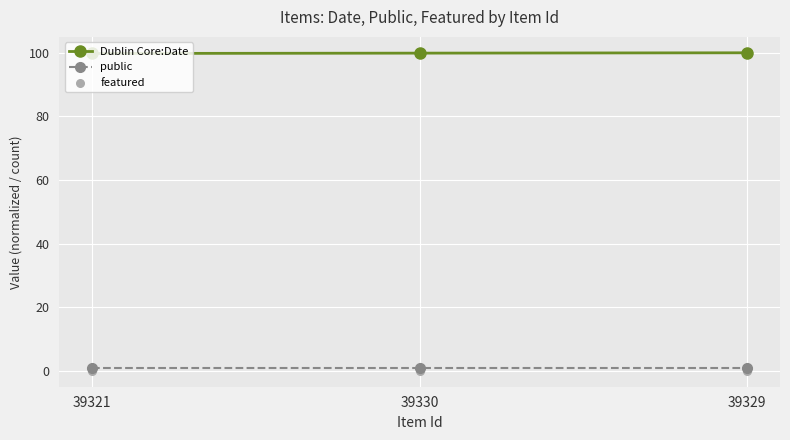

What is the total value across all series at 39329?

101.0